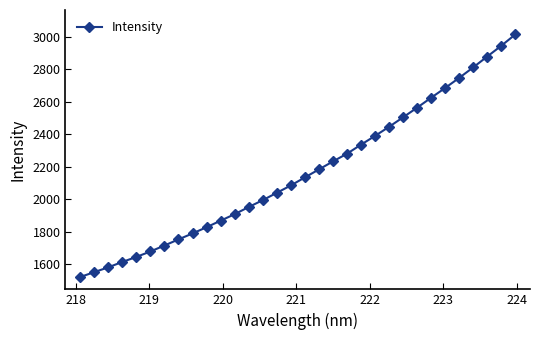

What is the minimum value shown in the chart?

1520.3